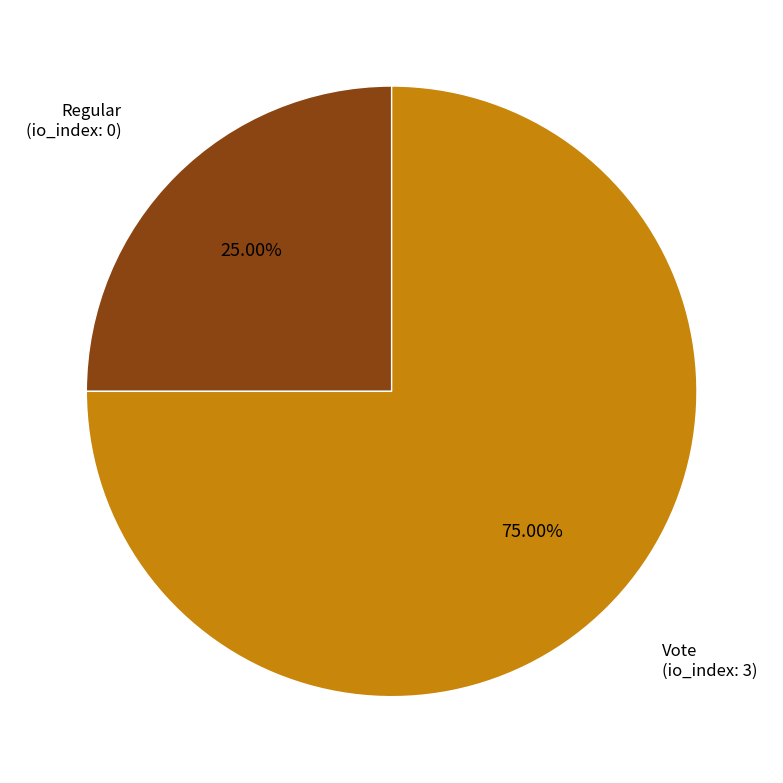

What is the ratio of the value at Vote to the value at Regular?

3.0